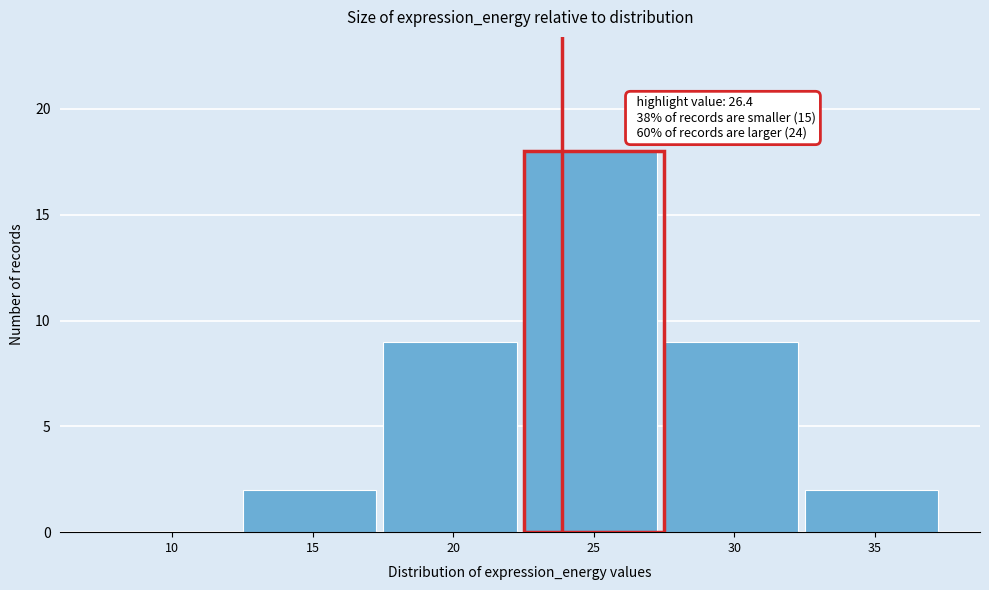

Reading left to right, list all the values displayed in this chart.

10=0	15=2	20=9	25=18	30=9	35=2